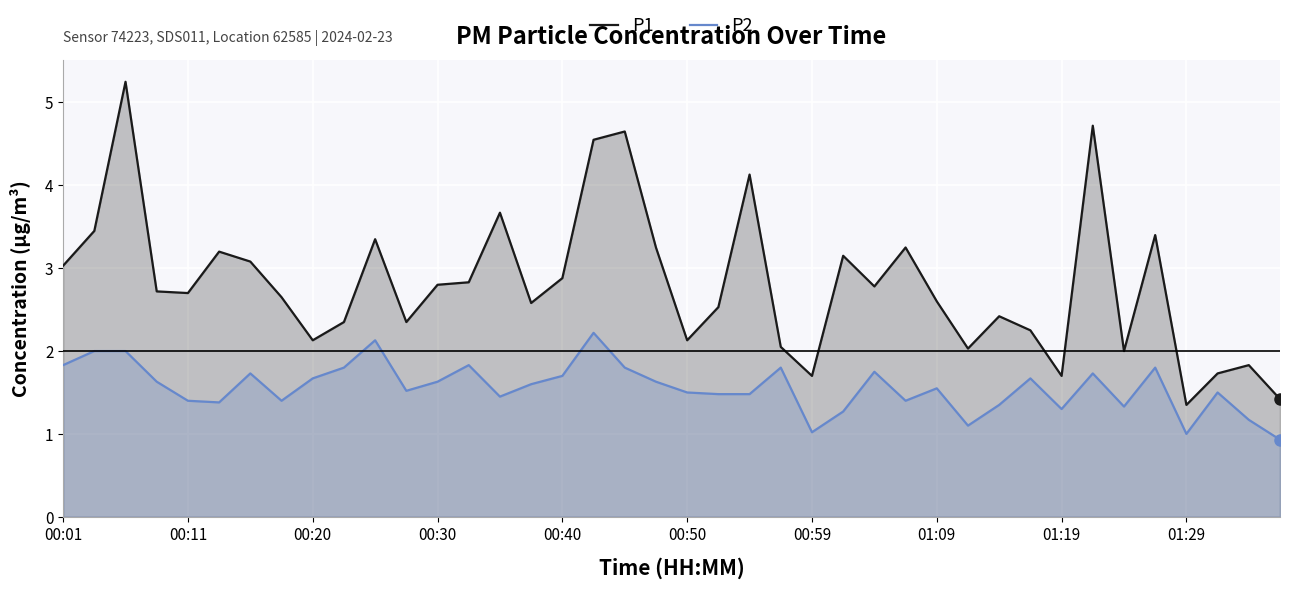

Which series changed the most between 14 and 15?

P1